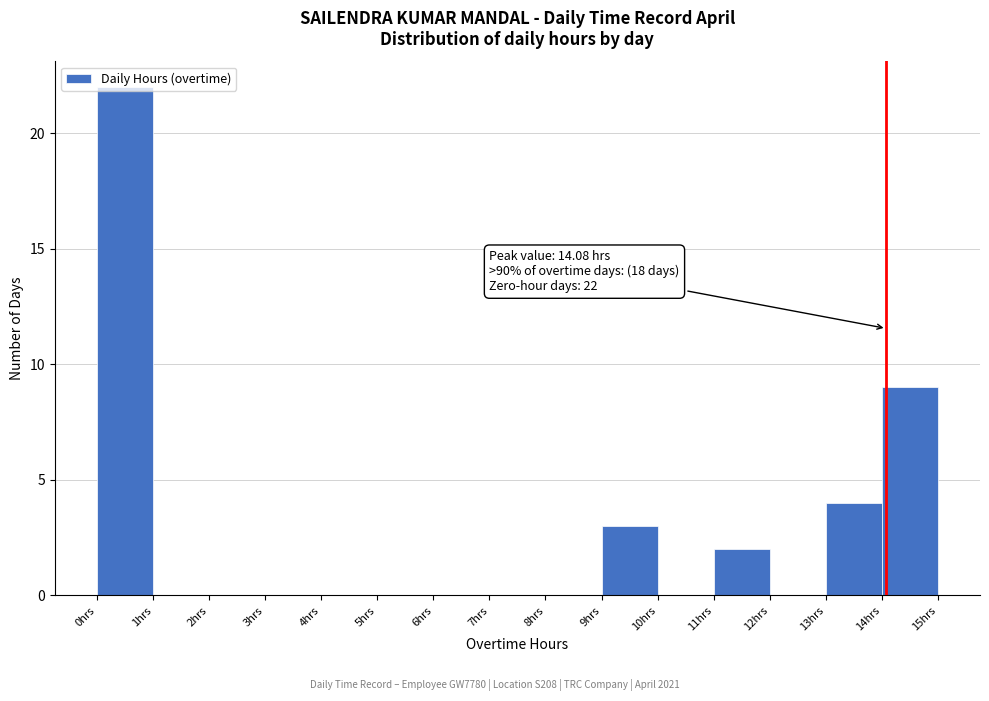

Which range on the x-axis has the tallest bar?

0 to 1